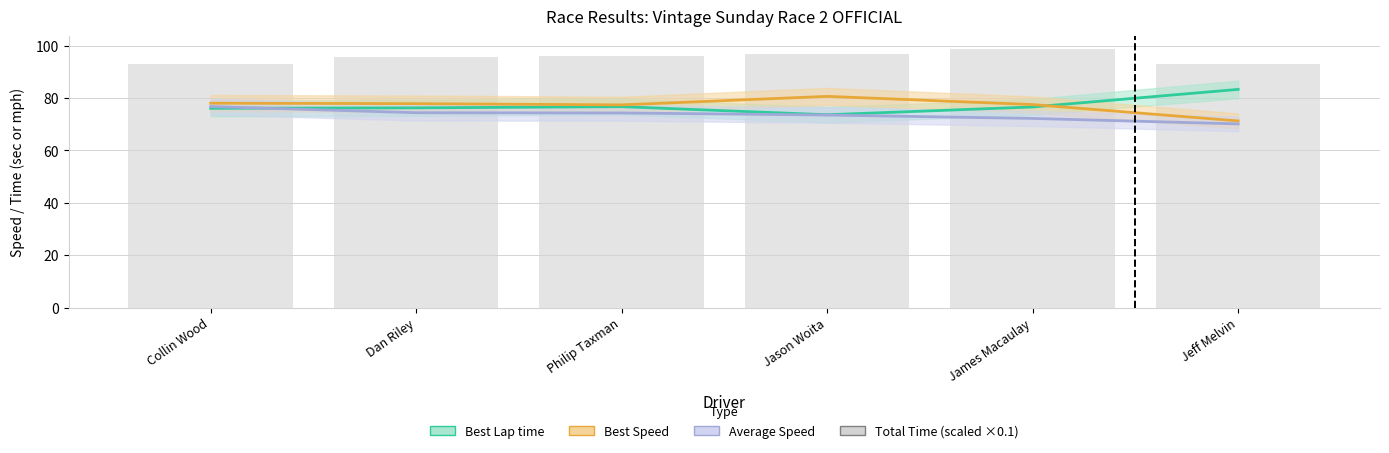

What is the difference between the maximum and minimum values in the Best Lap time series?

9.7